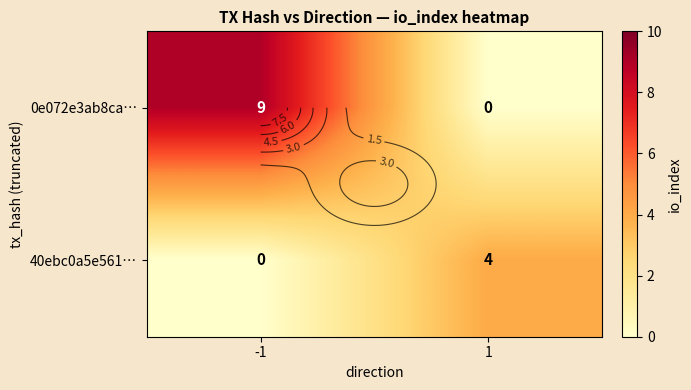

What is the total value across all series at 1?

4